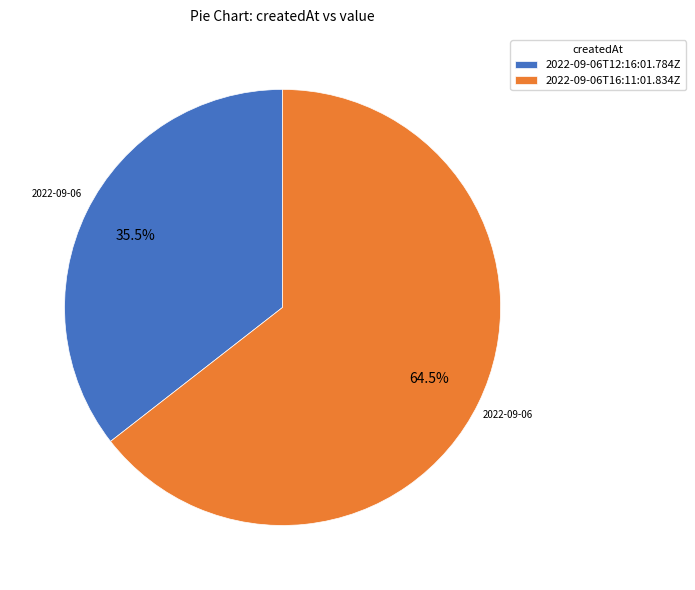

Does any single category account for the majority?

Yes